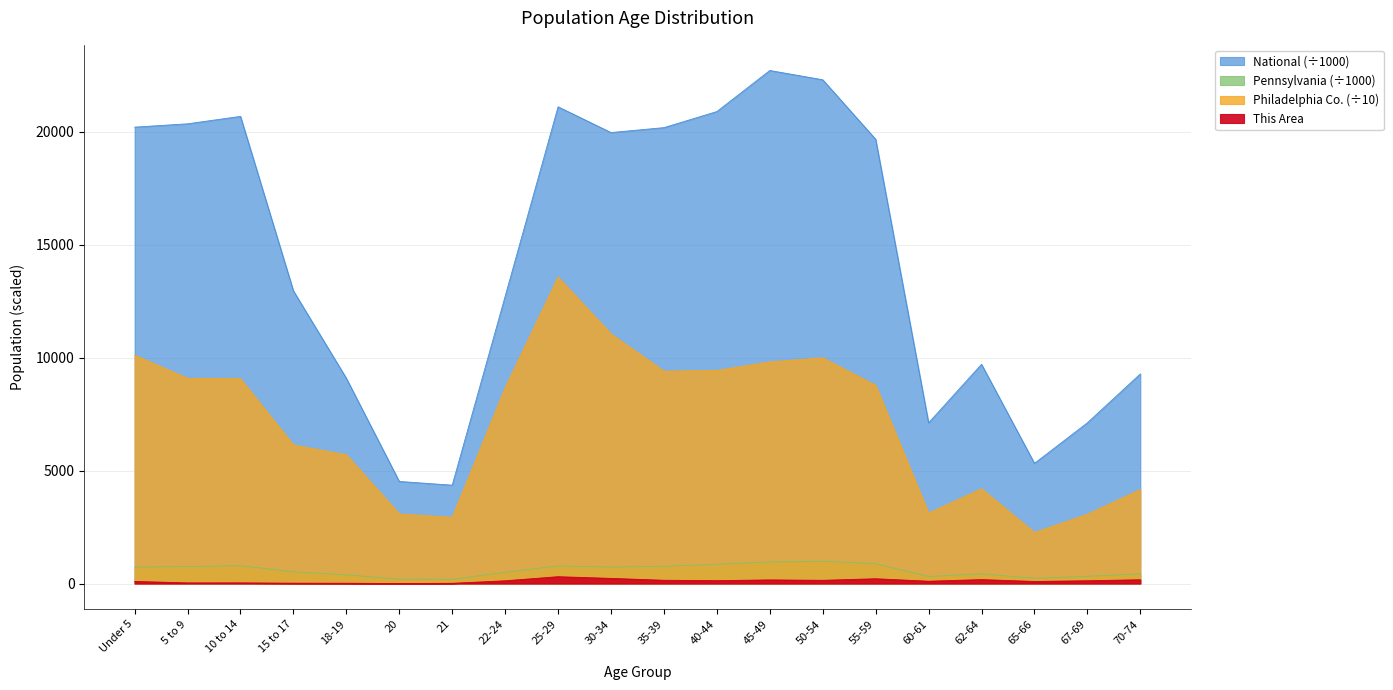

What is the label of the 5th point from the right?

60-61